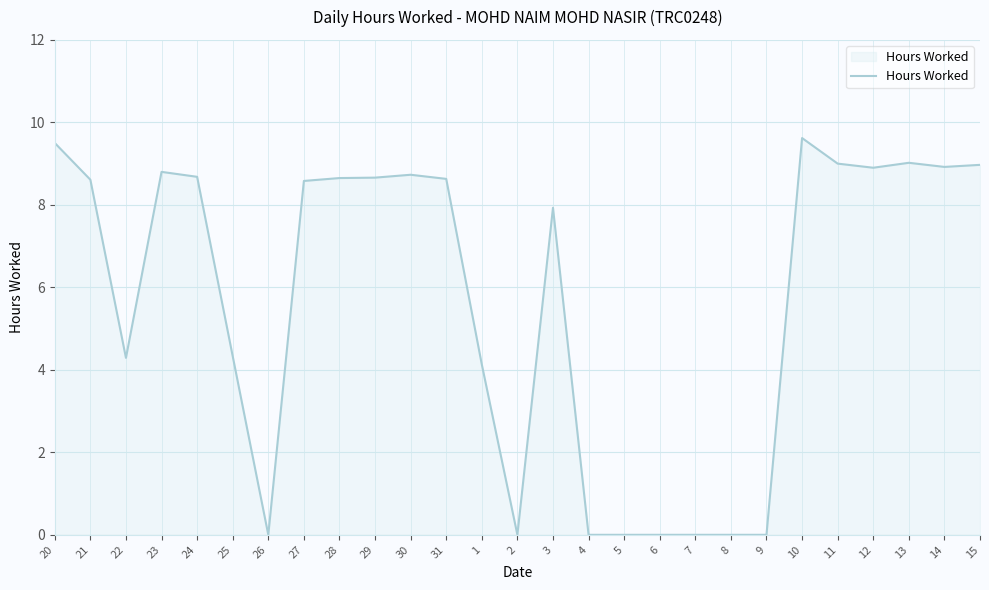

The value at 30 is 8.7. True or false?

True